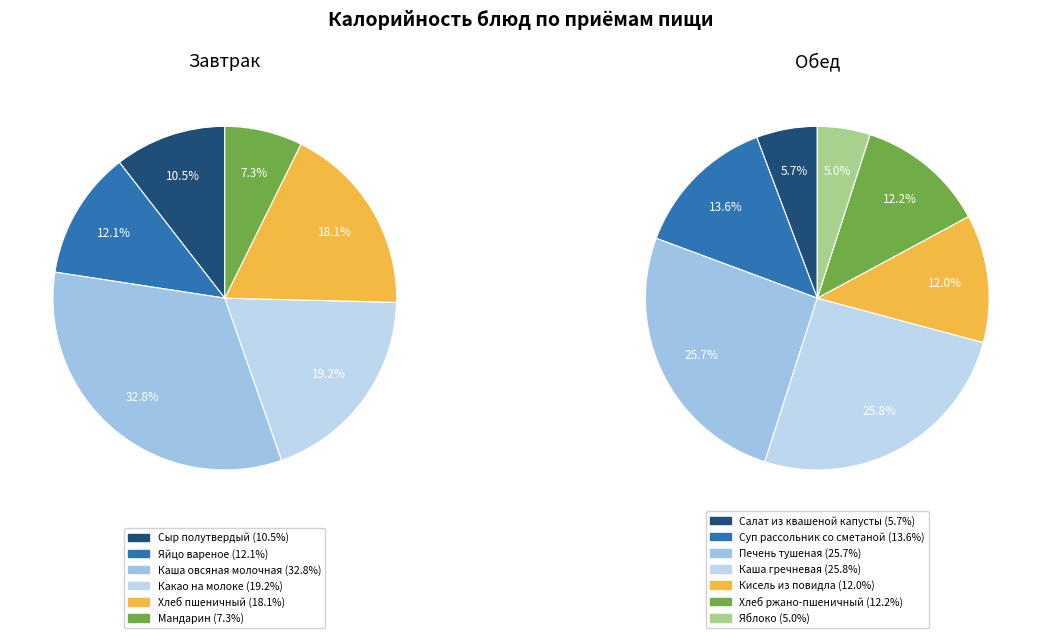

Which category has the smallest portion of the pie?

Мандарин